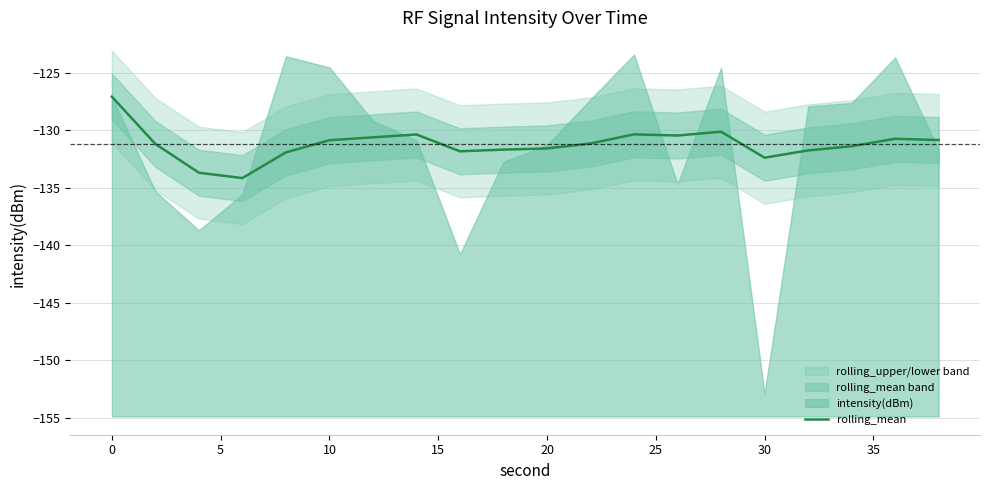

How many points are higher than both their immediate neighbors (excluding endpoints)?

4